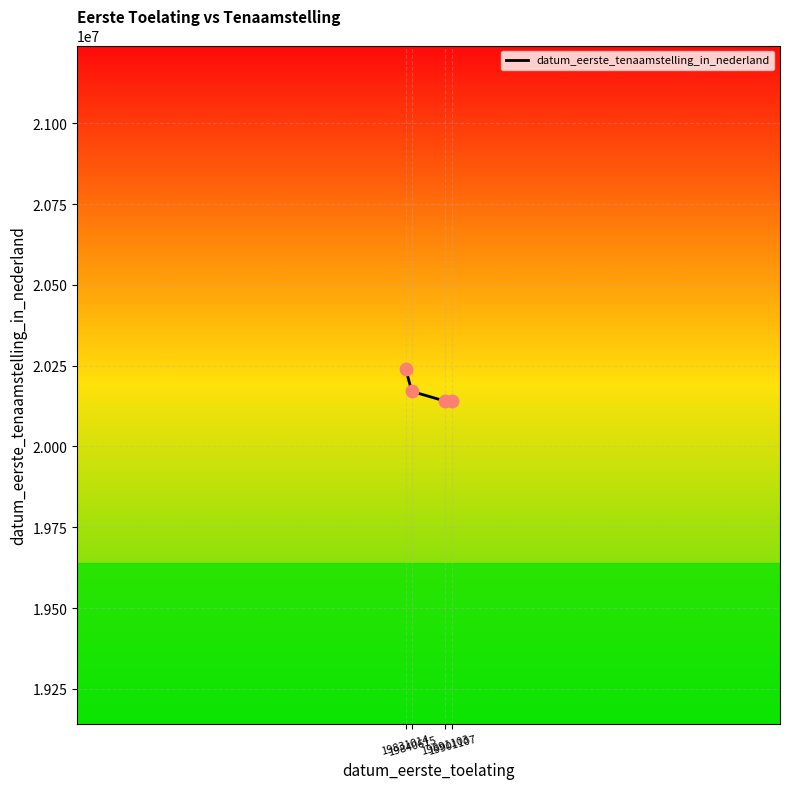

What is the ratio of the value at 19840615 to the value at 19891103?

1.0